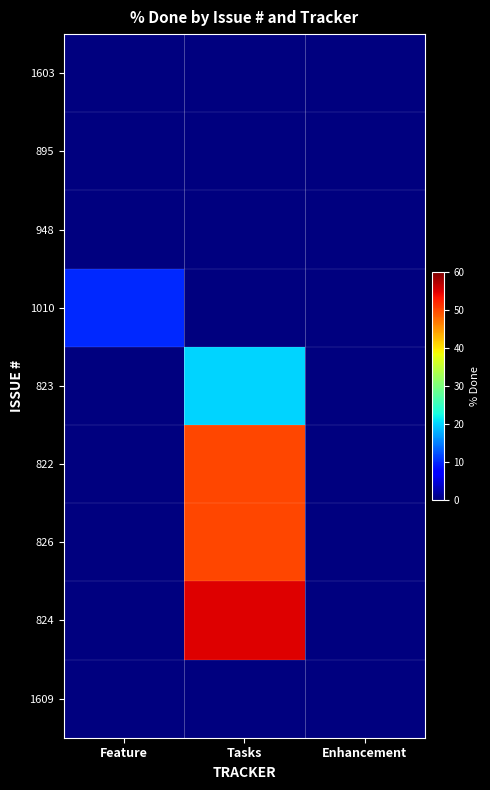

Reading left to right, extract all data points from this chart.

1603: Feature=0	Tasks=0	Enhancement=0
895: Feature=0	Tasks=0	Enhancement=0
948: Feature=0	Tasks=0	Enhancement=0
1010: Feature=10	Tasks=0	Enhancement=0
823: Feature=0	Tasks=20	Enhancement=0
822: Feature=0	Tasks=50	Enhancement=0
826: Feature=0	Tasks=50	Enhancement=0
824: Feature=0	Tasks=55	Enhancement=0
1609: Feature=0	Tasks=0	Enhancement=0